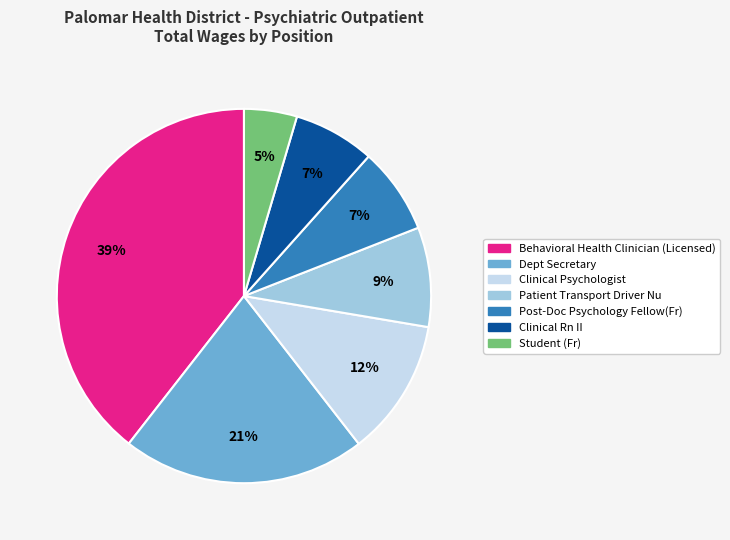

Is the sum of Clinical Psychologist and Clinical Rn II greater than half?

No